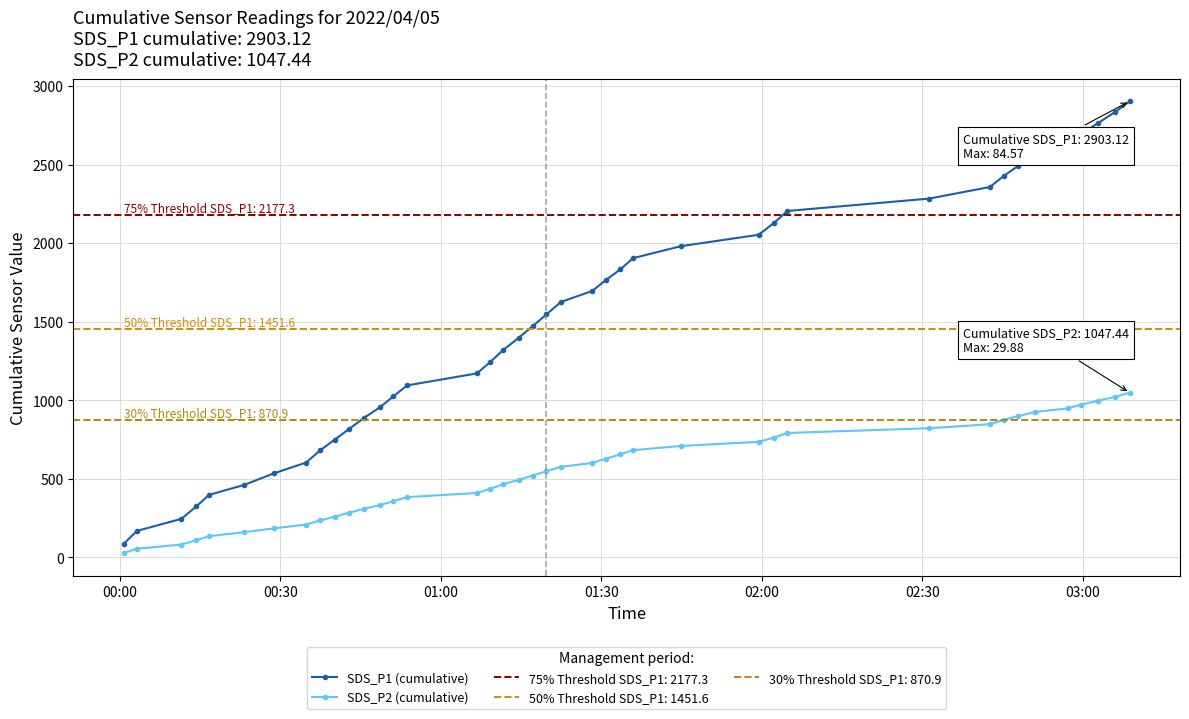

What is the maximum value for SDS_P1 (cumulative)?

2903.1